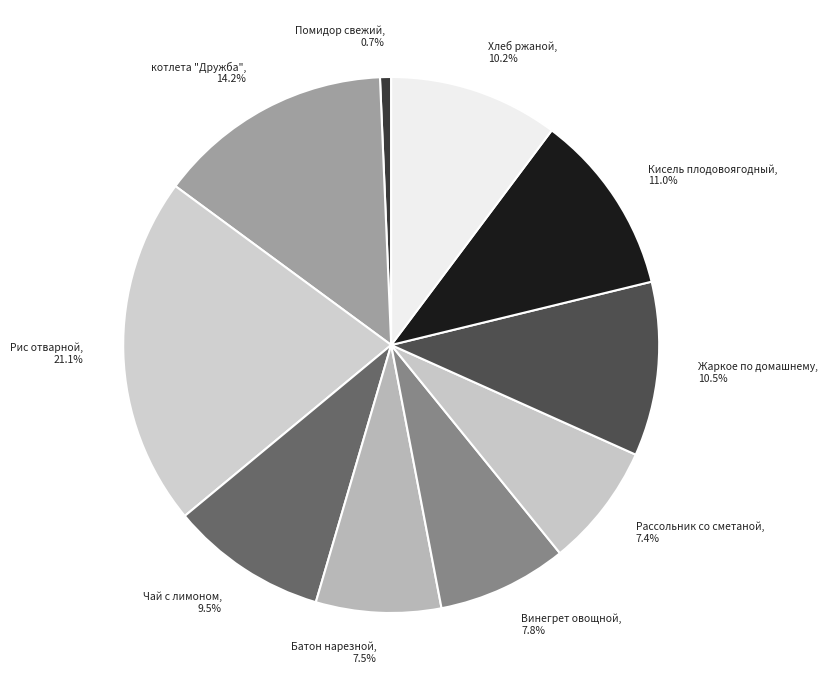

The Рис отварной slice represents 21% of the pie. True or false?

True